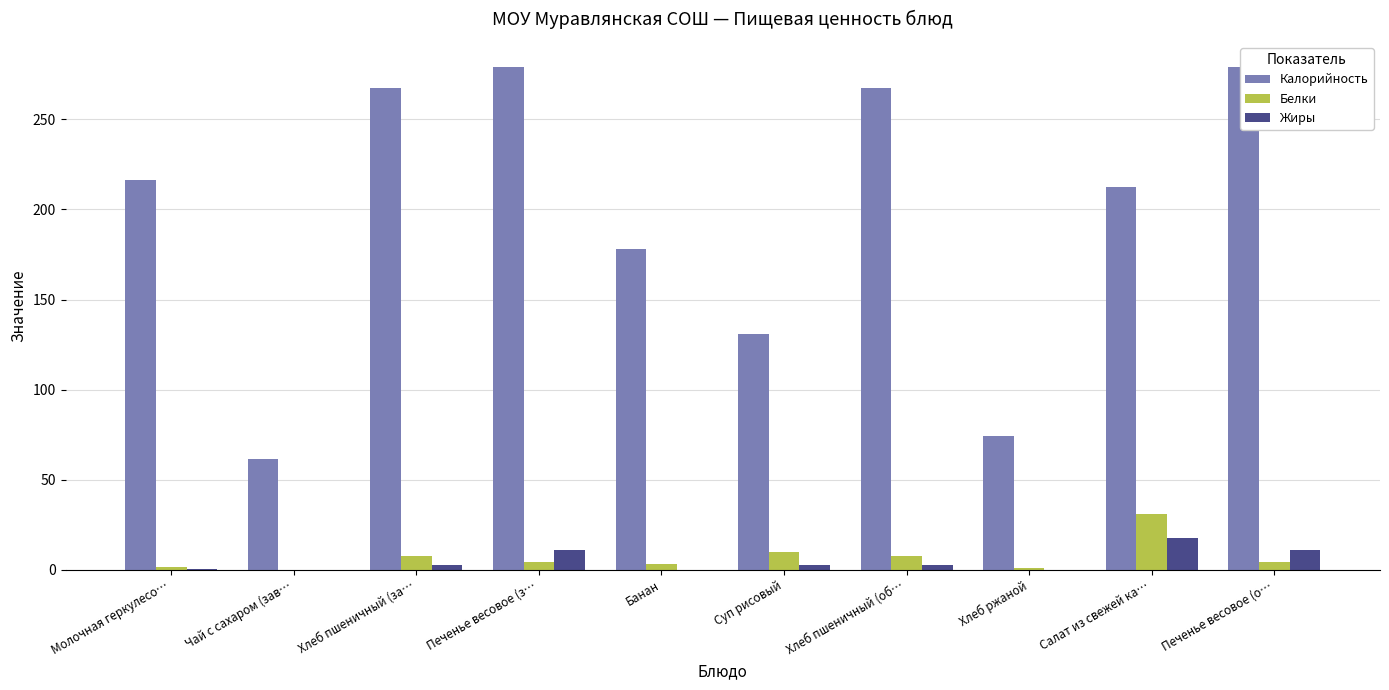

At which category is the sum across all series the highest?

Печенье весовое (з…